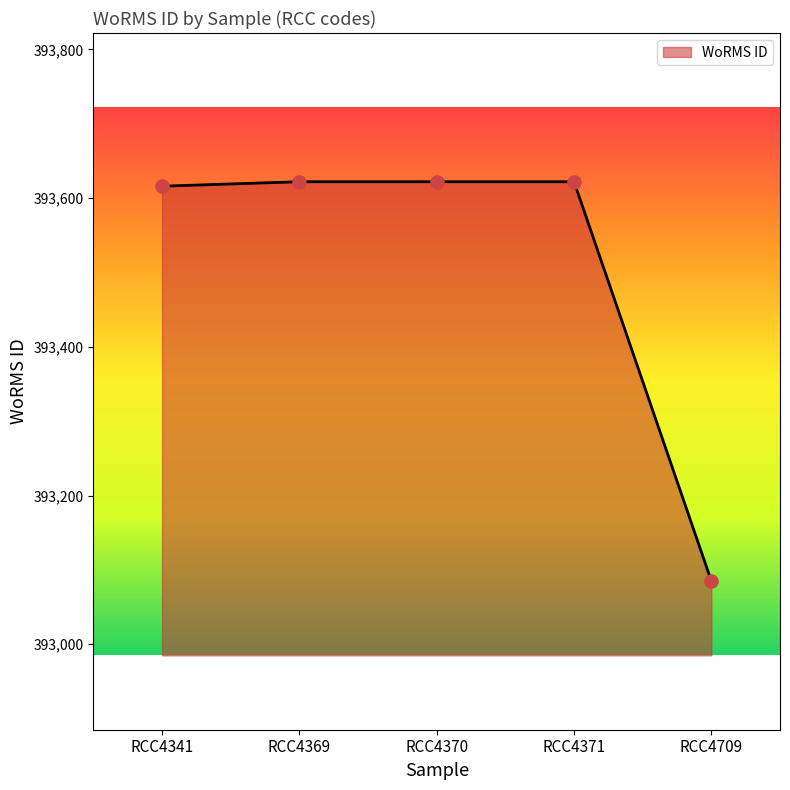

What is the change in value from RCC4369 to RCC4709?

-537